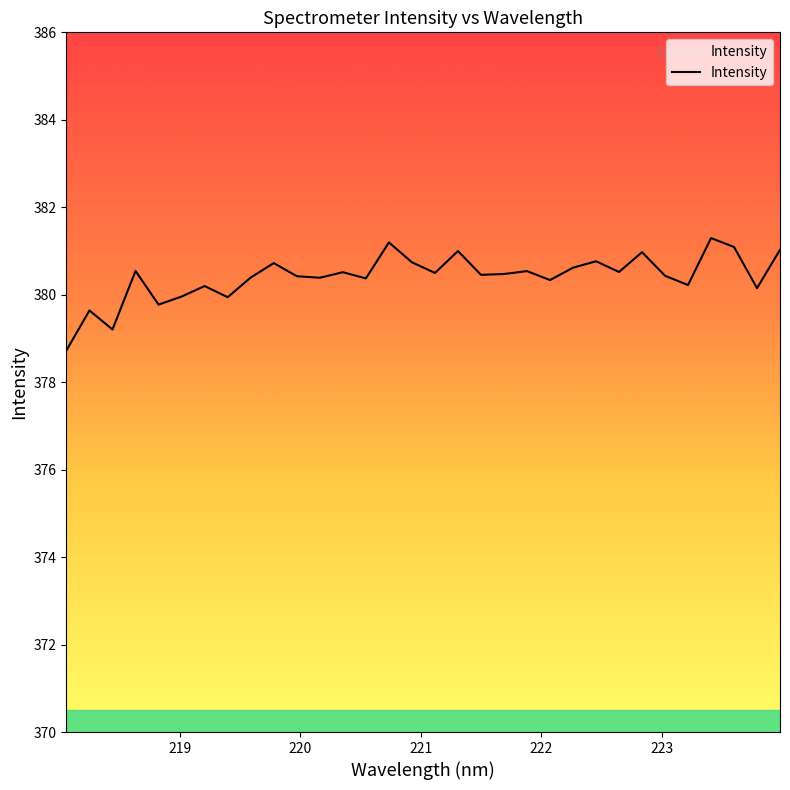

What is the maximum value shown in the chart?

381.3